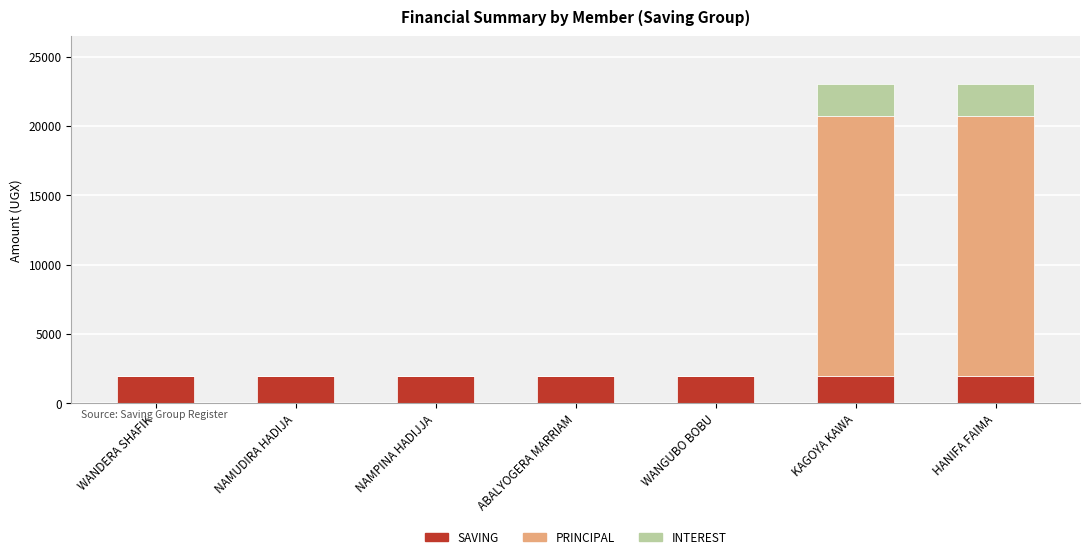

What is the sum of all SAVING values?

14000